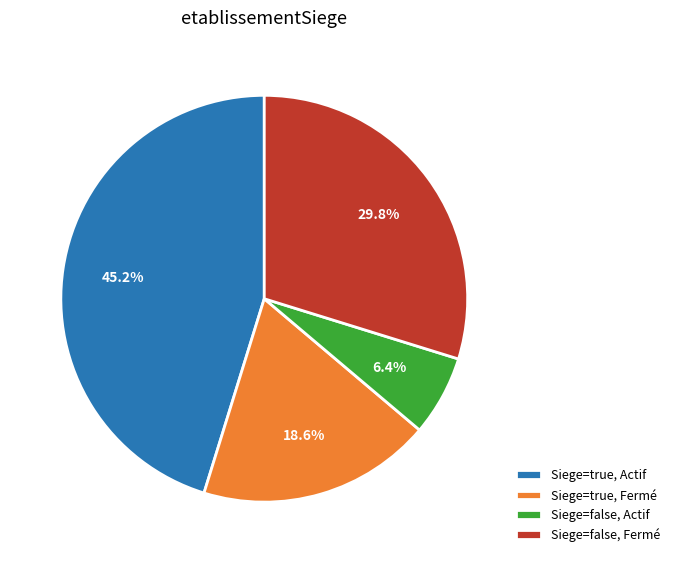

Rank the categories by value from highest to lowest.

Siege=true, Actif, Siege=false, Fermé, Siege=true, Fermé, Siege=false, Actif